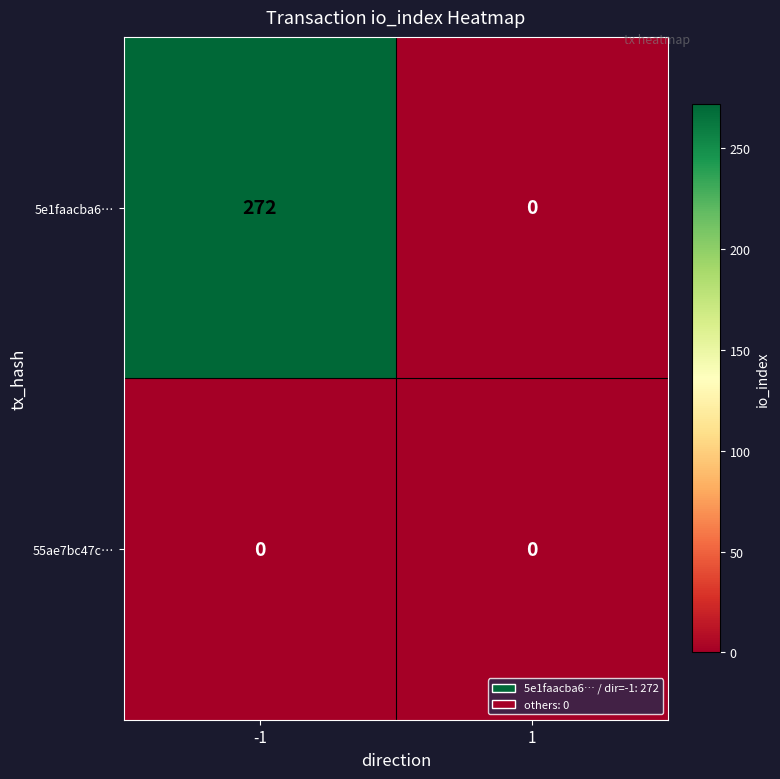

List the labels in order of 5e1faacba6… value, smallest first.

1, -1